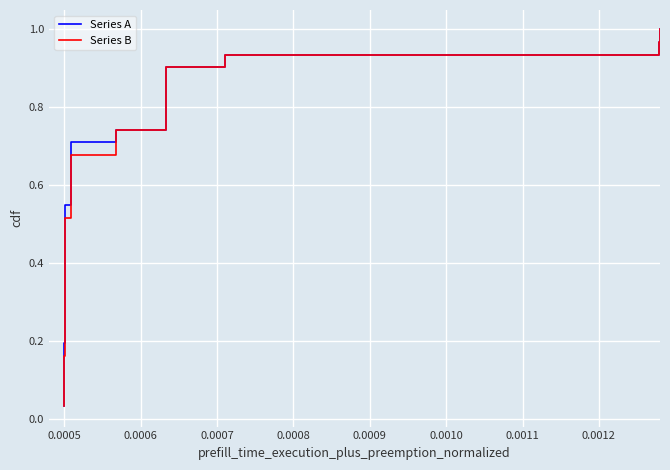

The value of Series B at 0.0005 is 0.1. True or false?

False